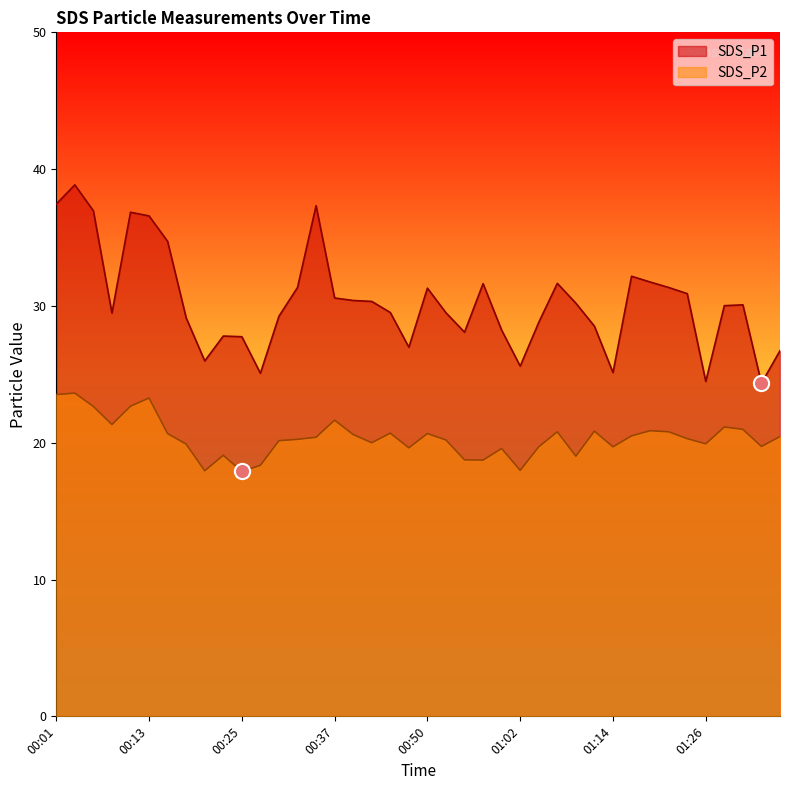

Which series reaches the maximum Y coordinate?

SDS_P1